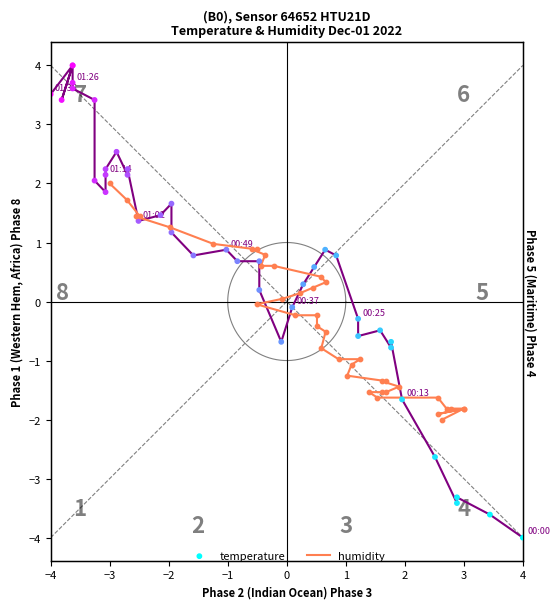

Which series reaches the maximum Y coordinate?

temperature